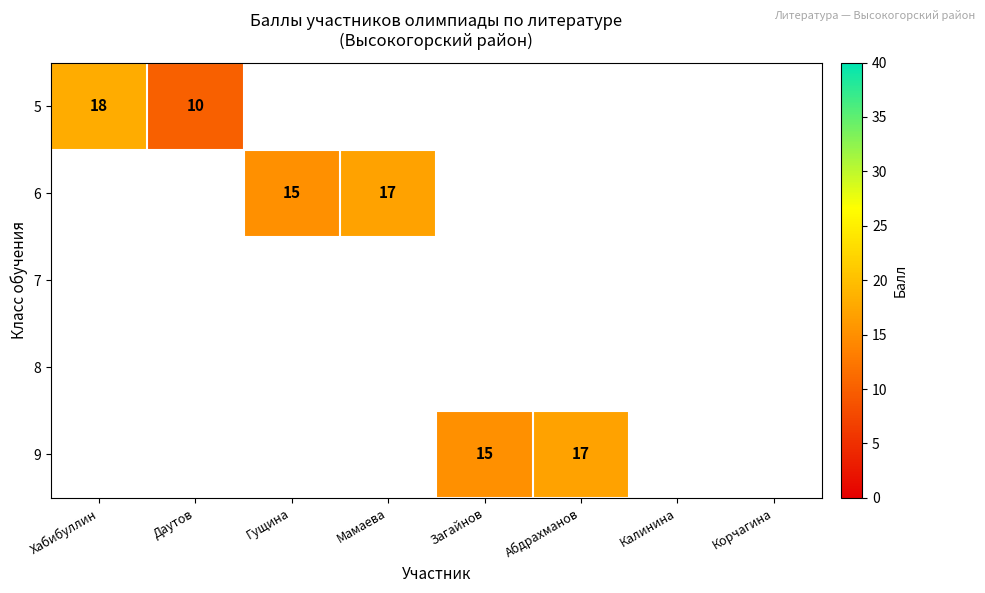

Is the value of 5 at Даутов greater than the value of 8 at Корчагина?

Yes